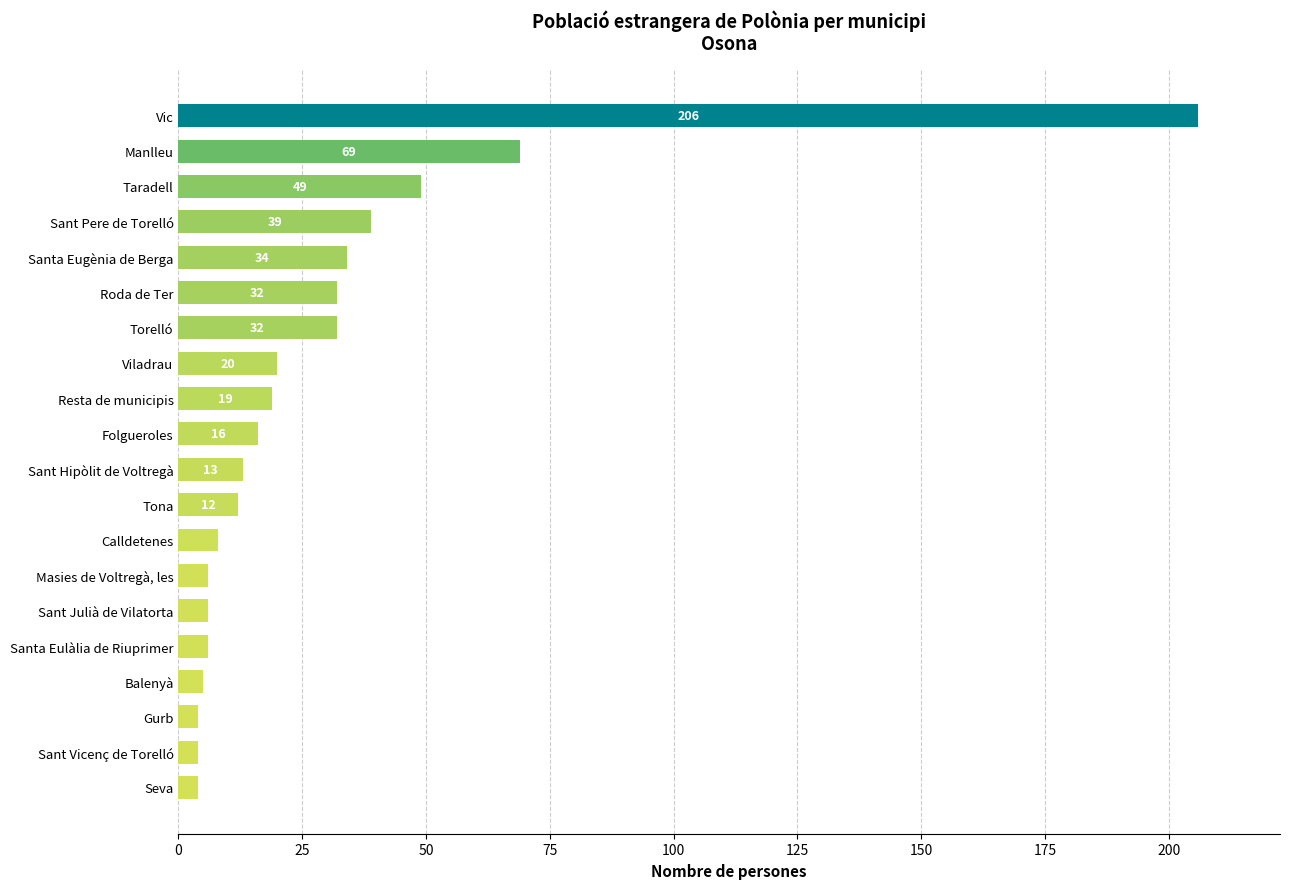

At which label is the value closest to 105?

Manlleu